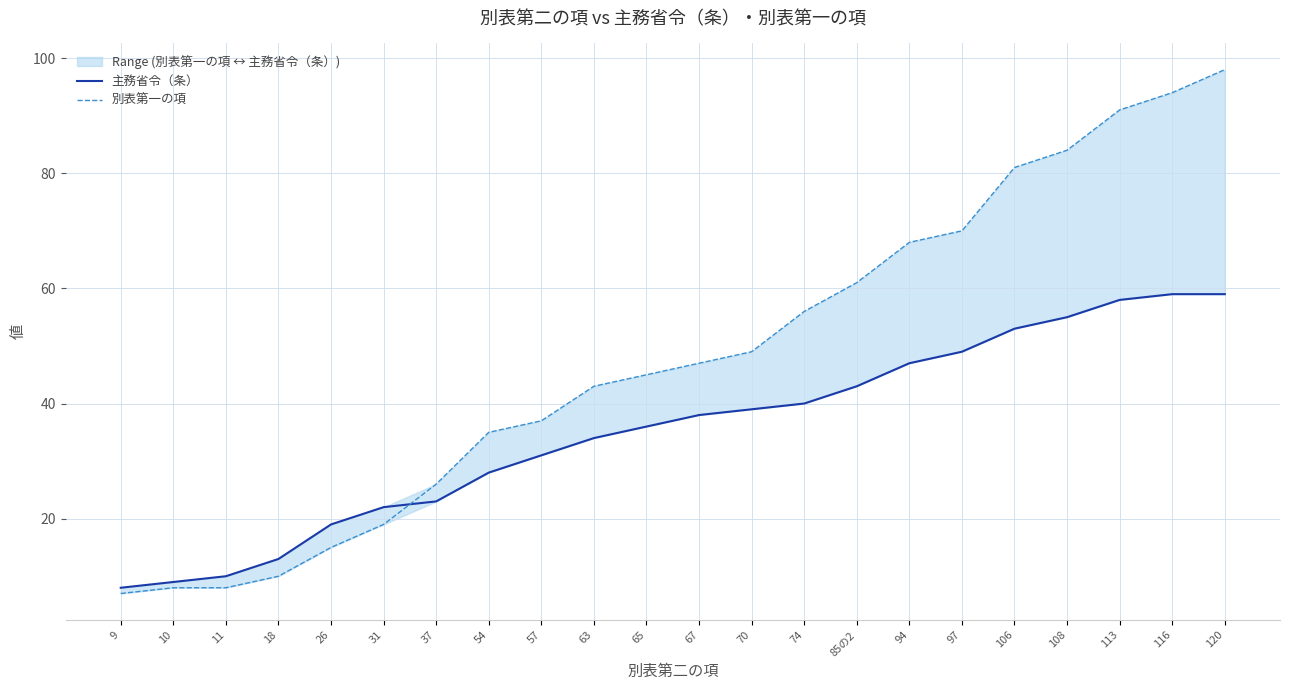

Does the chart have visible grid lines?

Yes